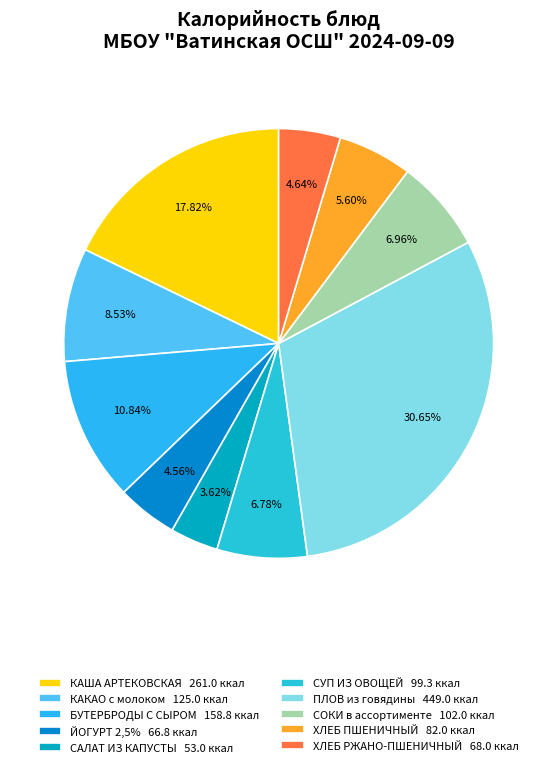

To the nearest percent, what portion does ПЛОВ из говядины represent?

31%